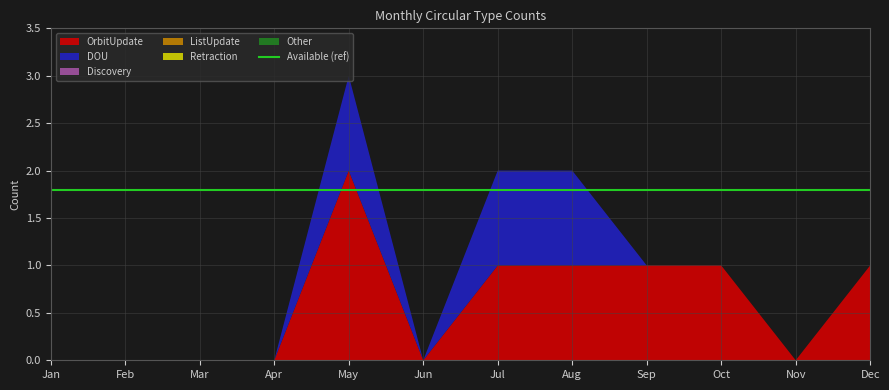

Reading left to right, extract all data points from this chart.

OrbitUpdate: Jan=0	Feb=0	Mar=0	Apr=0	May=2	Jun=0	Jul=1	Aug=1	Sep=1	Oct=1	Nov=0	Dec=1
DOU: Jan=0	Feb=0	Mar=0	Apr=0	May=1	Jun=0	Jul=1	Aug=1	Sep=0	Oct=0	Nov=0	Dec=0
Discovery: Jan=0	Feb=0	Mar=0	Apr=0	May=0	Jun=0	Jul=0	Aug=0	Sep=0	Oct=0	Nov=0	Dec=0
ListUpdate: Jan=0	Feb=0	Mar=0	Apr=0	May=0	Jun=0	Jul=0	Aug=0	Sep=0	Oct=0	Nov=0	Dec=0
Retraction: Jan=0	Feb=0	Mar=0	Apr=0	May=0	Jun=0	Jul=0	Aug=0	Sep=0	Oct=0	Nov=0	Dec=0
Other: Jan=0	Feb=0	Mar=0	Apr=0	May=0	Jun=0	Jul=0	Aug=0	Sep=0	Oct=0	Nov=0	Dec=0